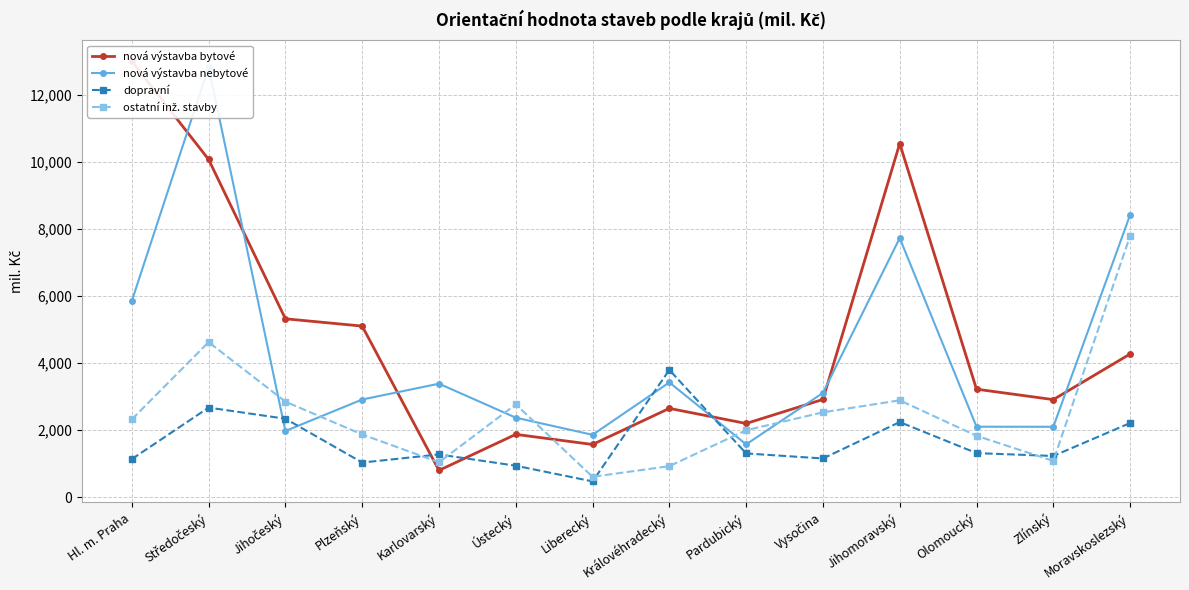

Reading left to right, extract all data points from this chart.

nová výstavba bytové: 12991	10066	5320	5103	805	1878	1577	2652	2202	2918	10540	3224	2913	4271
nová výstavba nebytové: 5851	12815	1978	2916	3387	2375	1865	3425	1580	3112	7725	2106	2104	8413
dopravní: 1141	2675	2344	1039	1280	944	477	3798	1310	1160	2244	1320	1234	2215
ostatní inž. stavby: 2325	4624	2853	1875	1046	2770	614	931	2001	2534	2892	1835	1087	7788